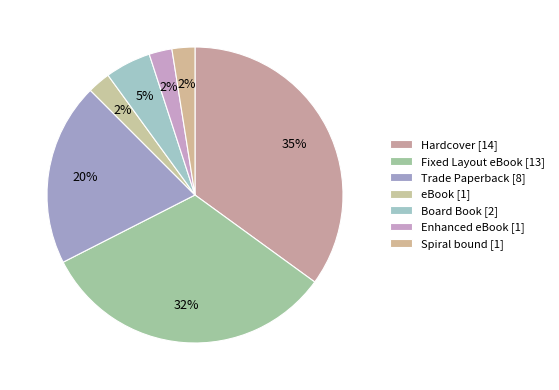

Which slice is the largest?

Hardcover